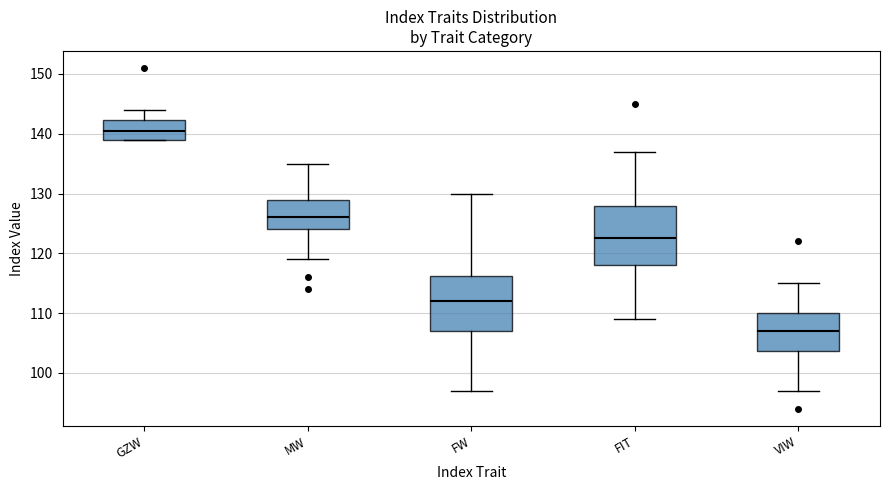

Which box has the lowest median line?

VIW